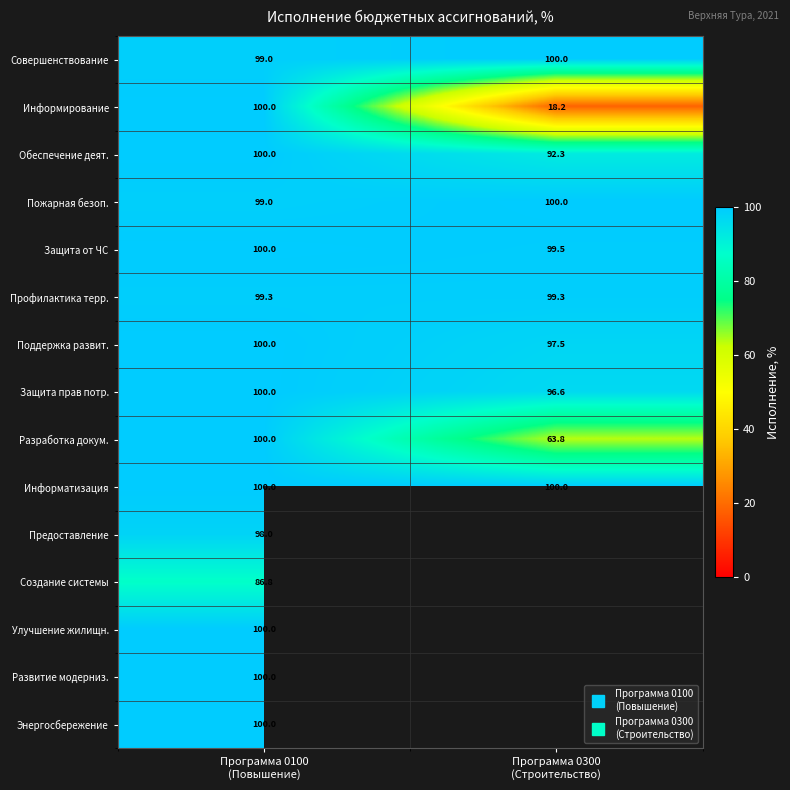

The value of Информатизация at Программа 0300 (Строительство) is 156.2. True or false?

False